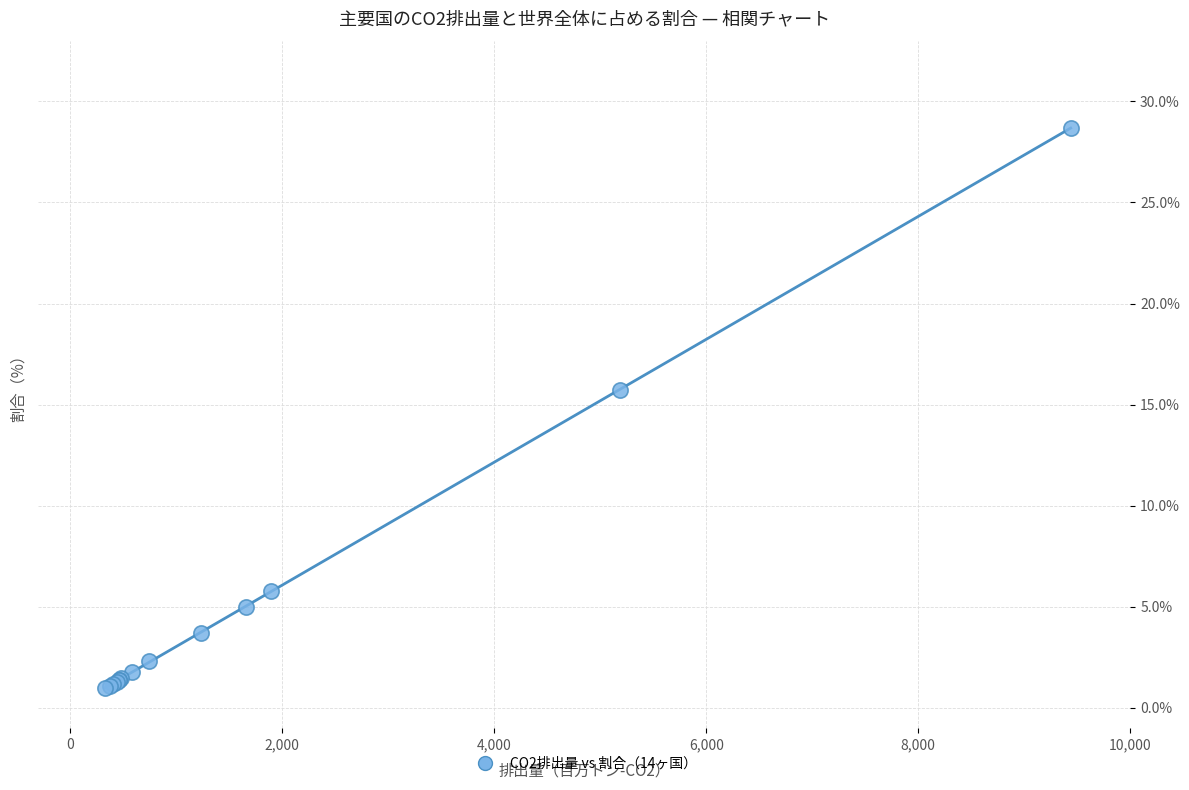

What Y value in the scatter plot is closest to 14?

15.7